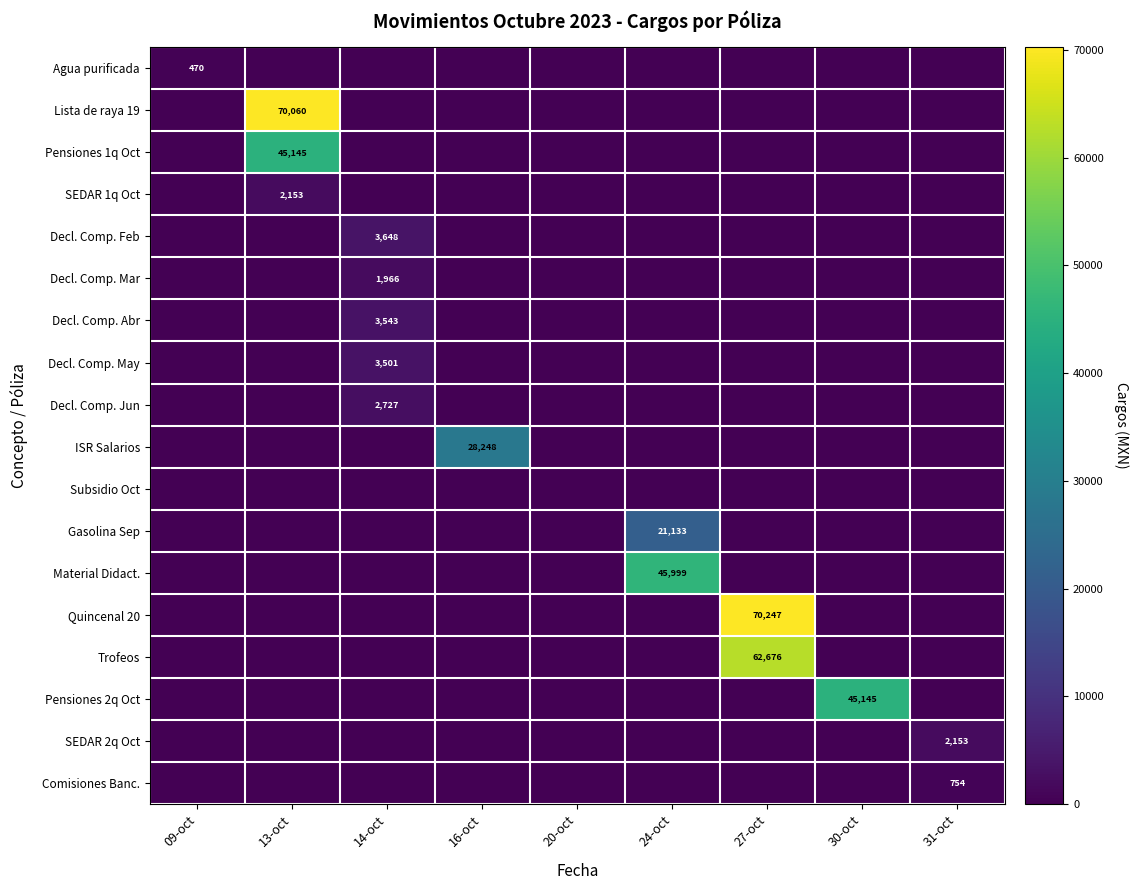

The value of Decl. Comp. May at 14-oct is 4621. True or false?

False